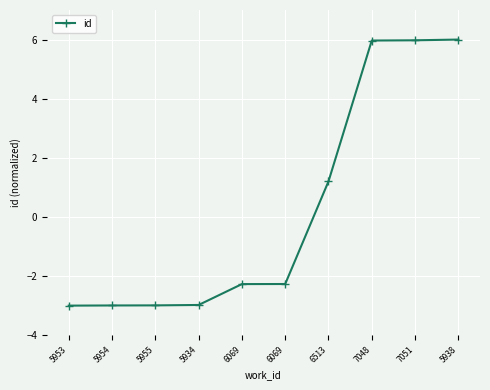

What is the change in value from 5954 to 6069?

+0.7